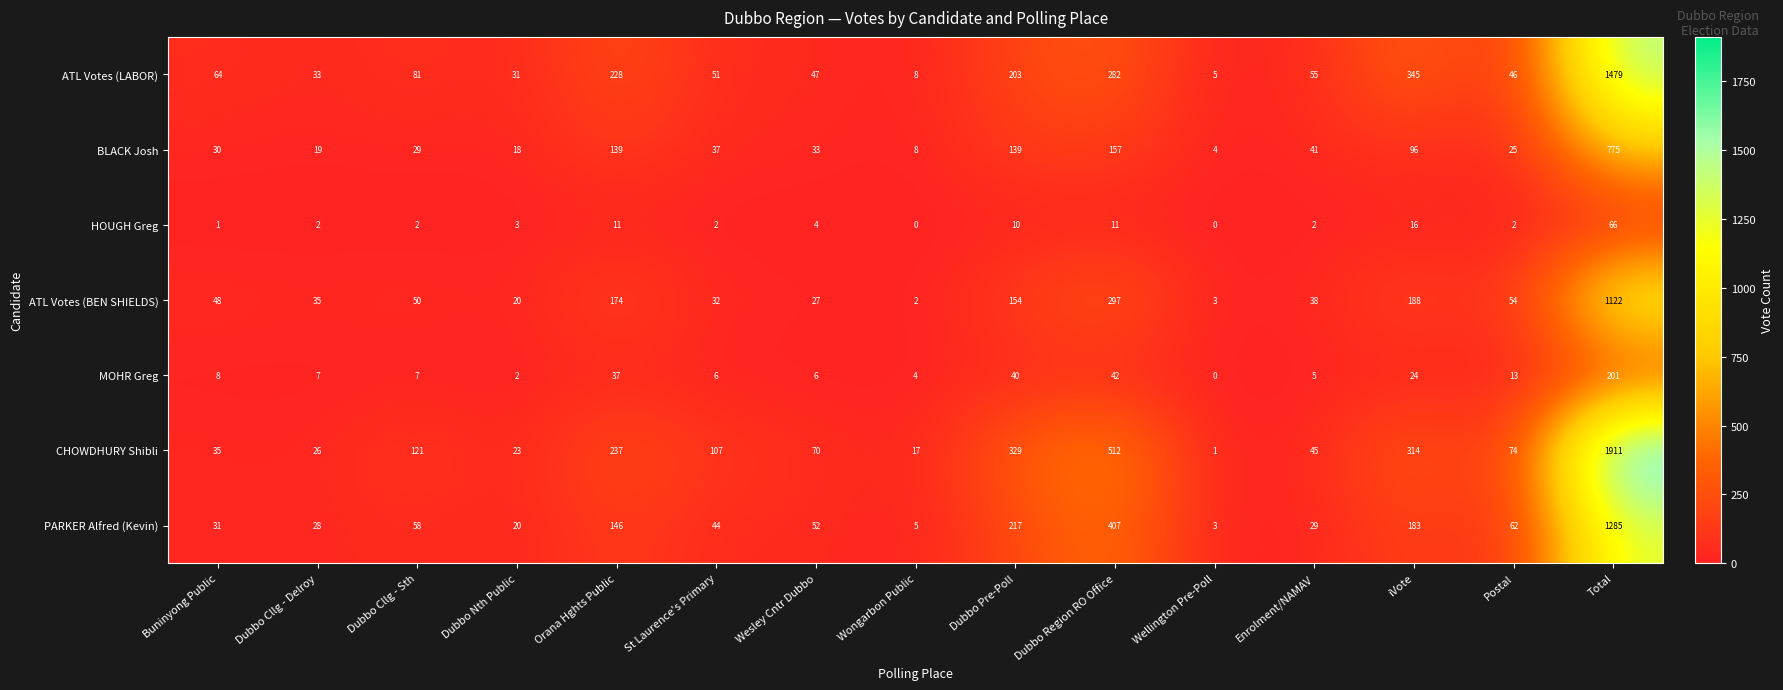

List the labels in order of ATL Votes (LABOR) value, smallest first.

Wellington Pre-Poll, Wongarbon Public, Dubbo Nth Public, Dubbo Cllg - Delroy, Postal, Wesley Cntr Dubbo, St Laurence's Primary, Enrolment/NAMAV, Buninyong Public, Dubbo Cllg - Sth, Dubbo Pre-Poll, Orana Hghts Public, Dubbo Region RO Office, iVote, Total